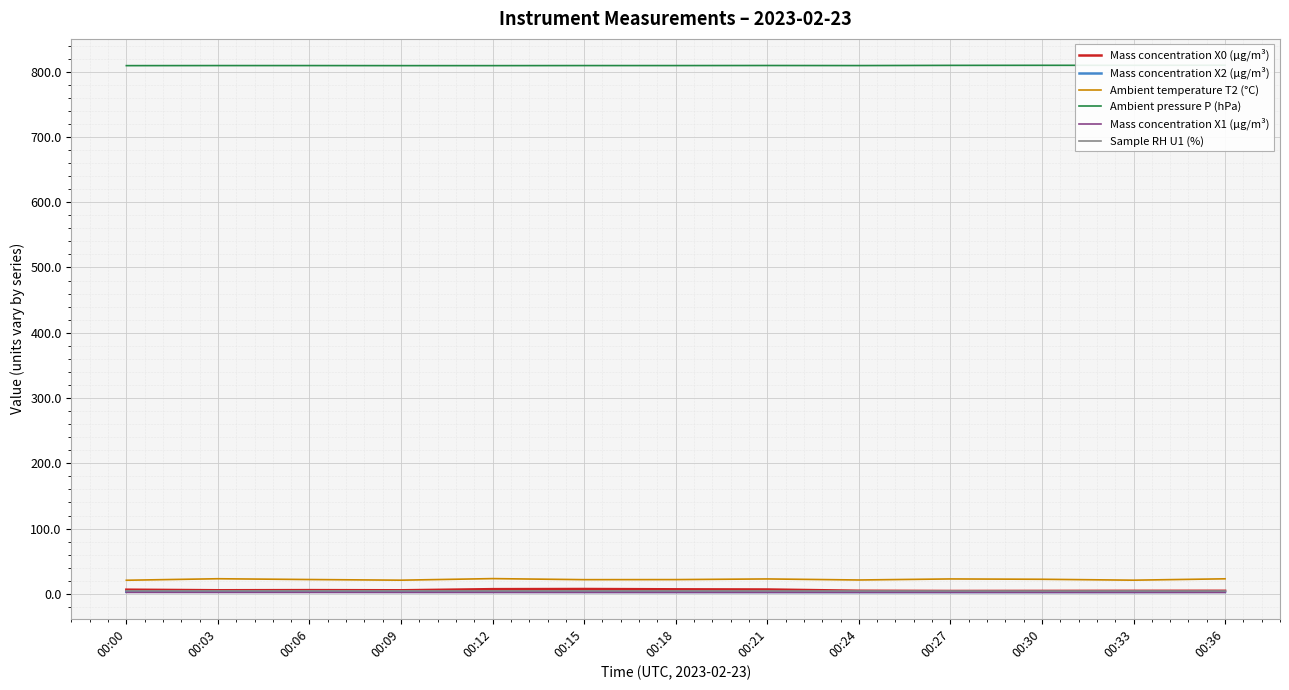

Which series changed the most between 00:27 and 00:30?

Ambient temperature T2 (°C)